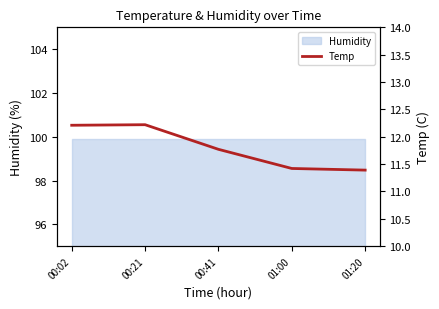

Does the chart display data point markers on the line(s)?

No